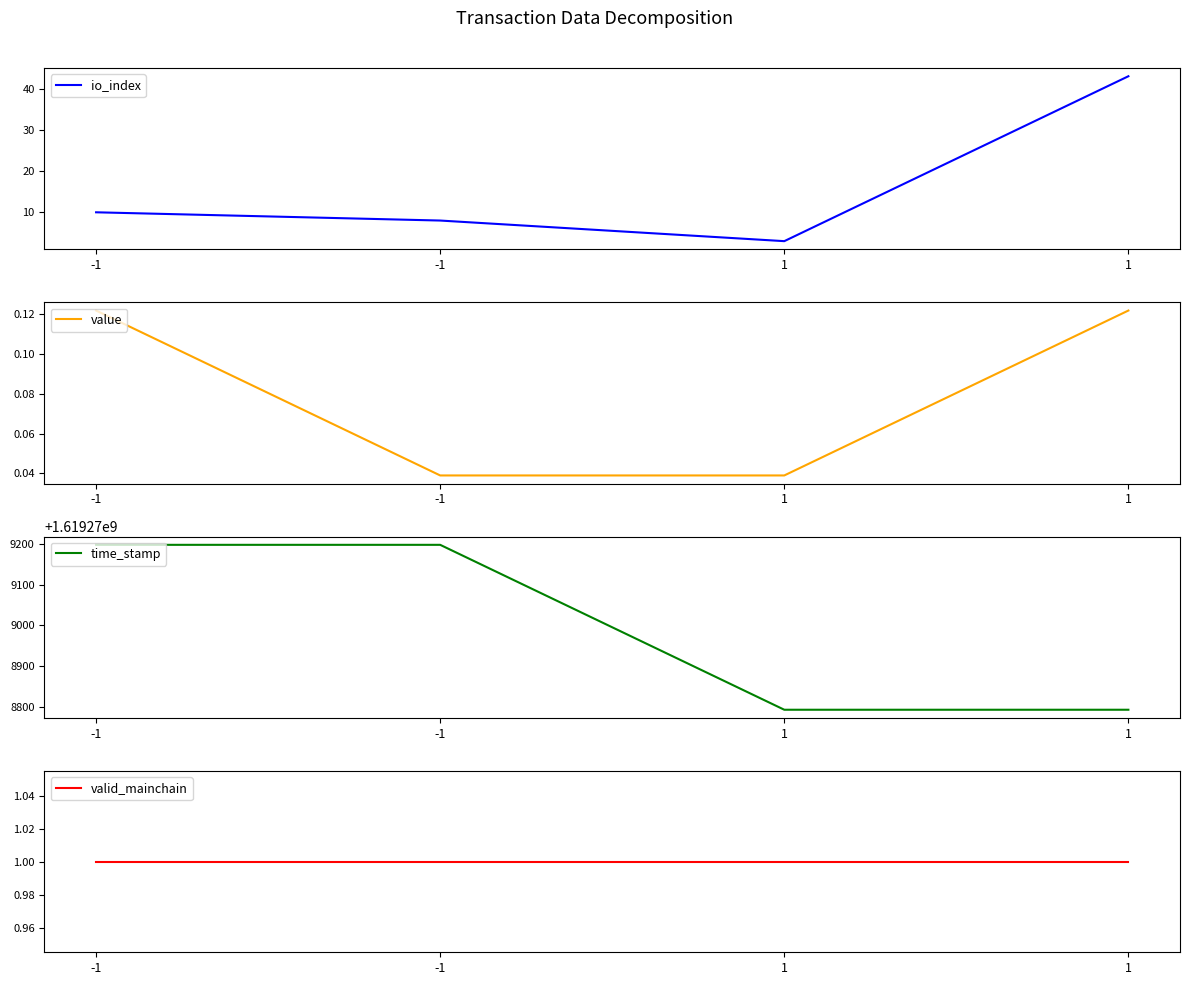

At which label does valid_mainchain reach its minimum?

-1